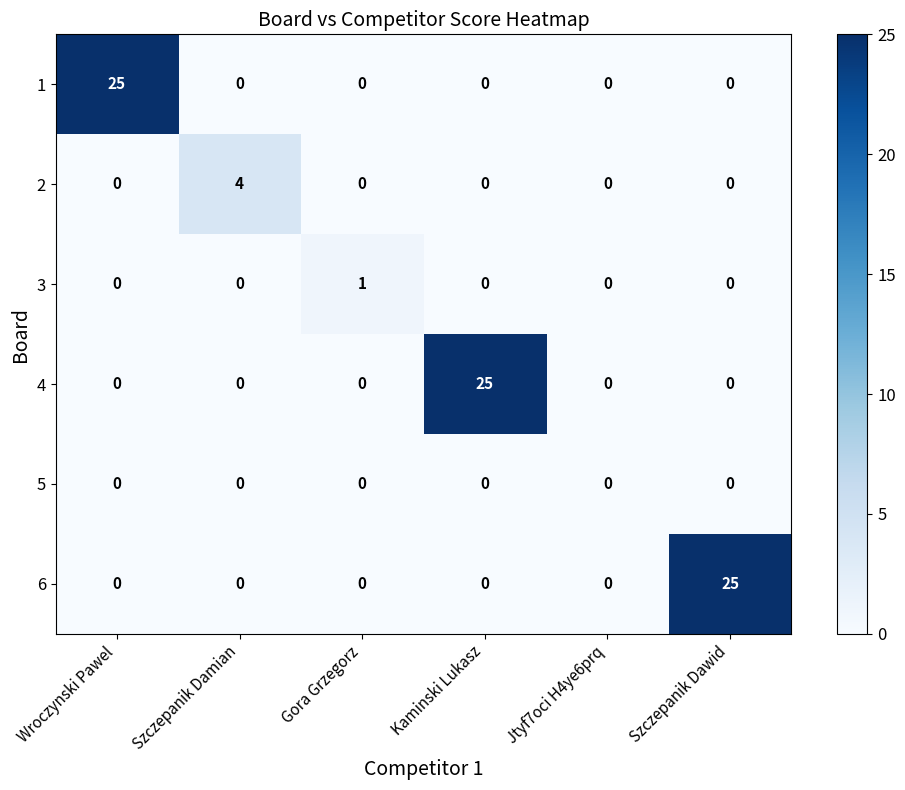

What is the maximum value shown in the chart?

25